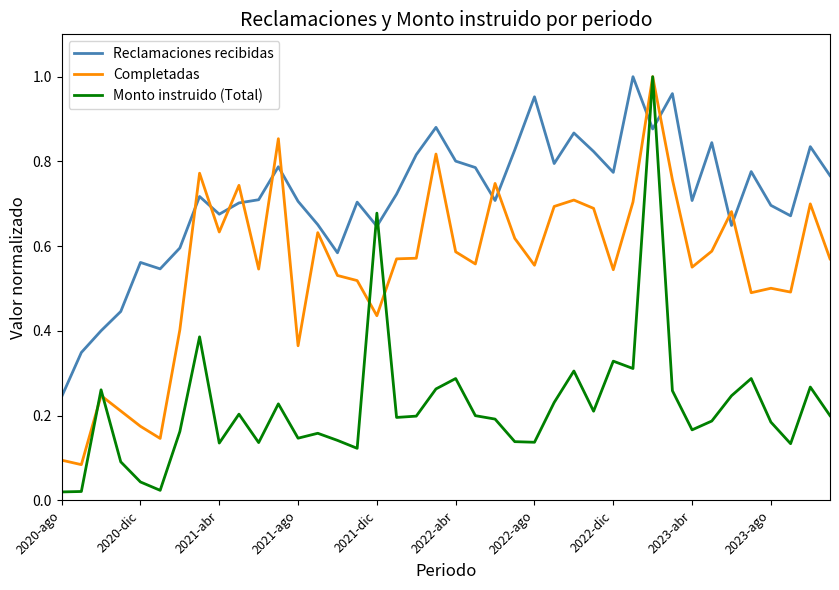

Which series has the largest total across all categories?

Reclamaciones recibidas